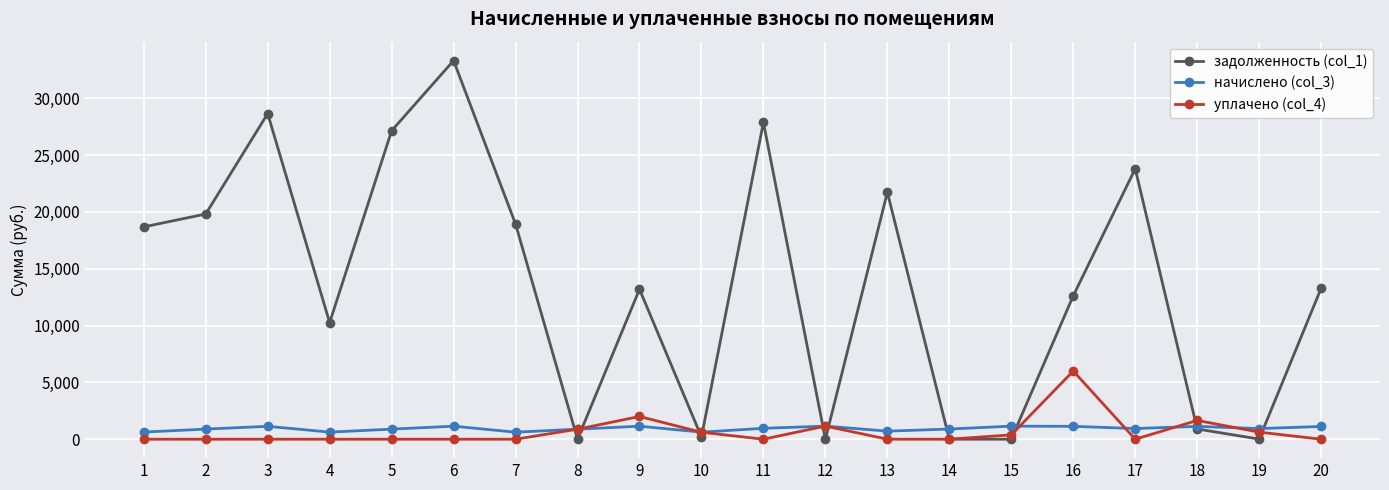

Is the value of уплачено (col_4) at 11 greater than the value of начислено (col_3) at 1?

No